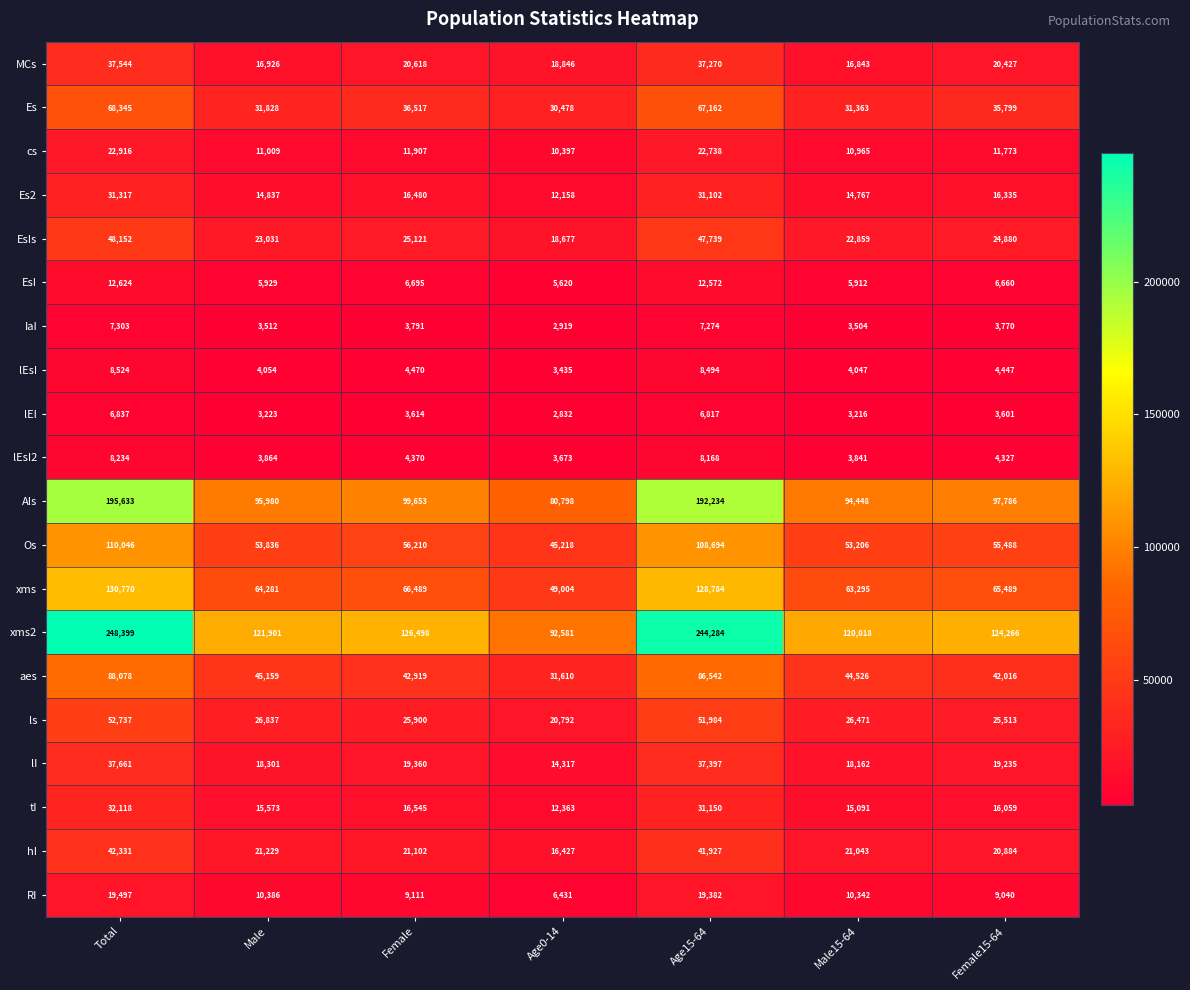

Count the number of data series in this chart.

20